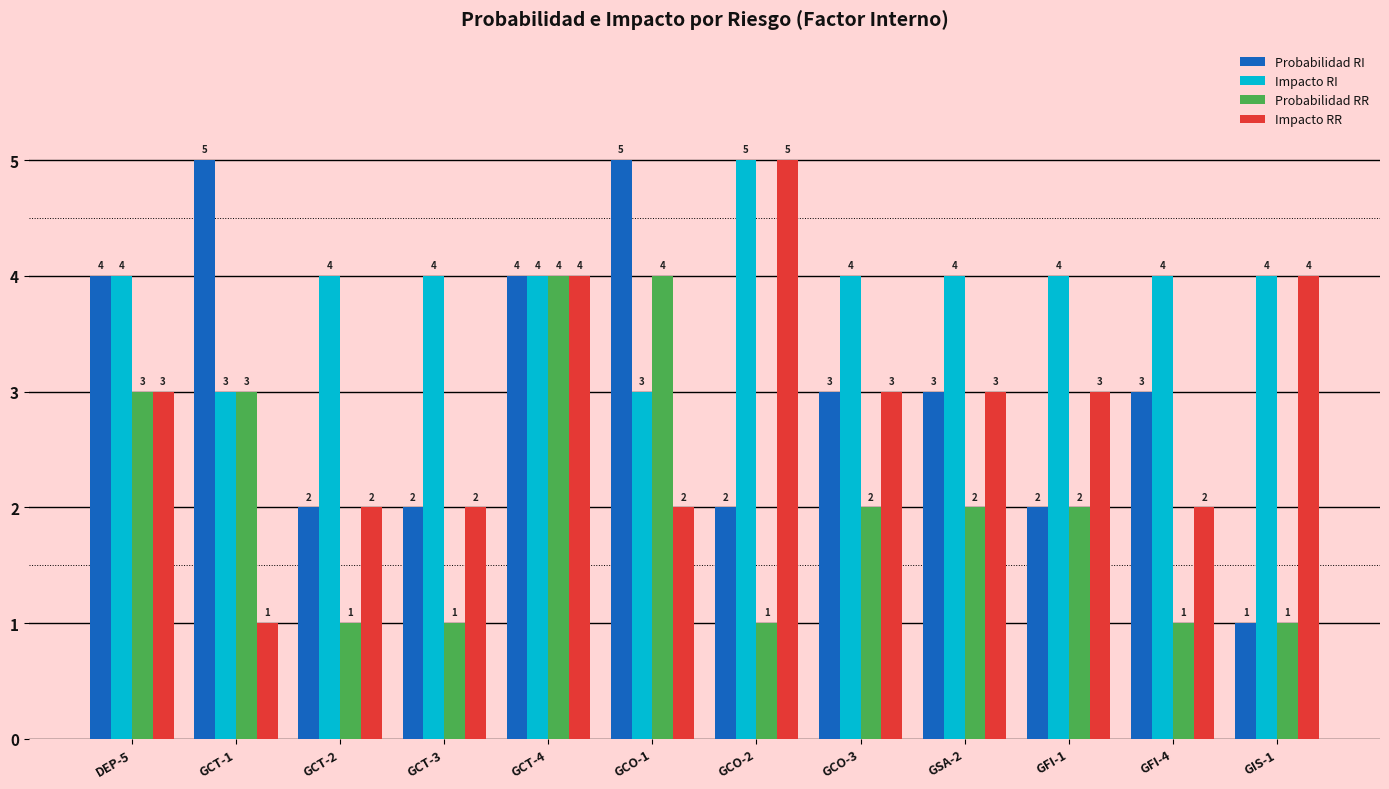

How many Probabilidad RI values are between 2 and 4?

9